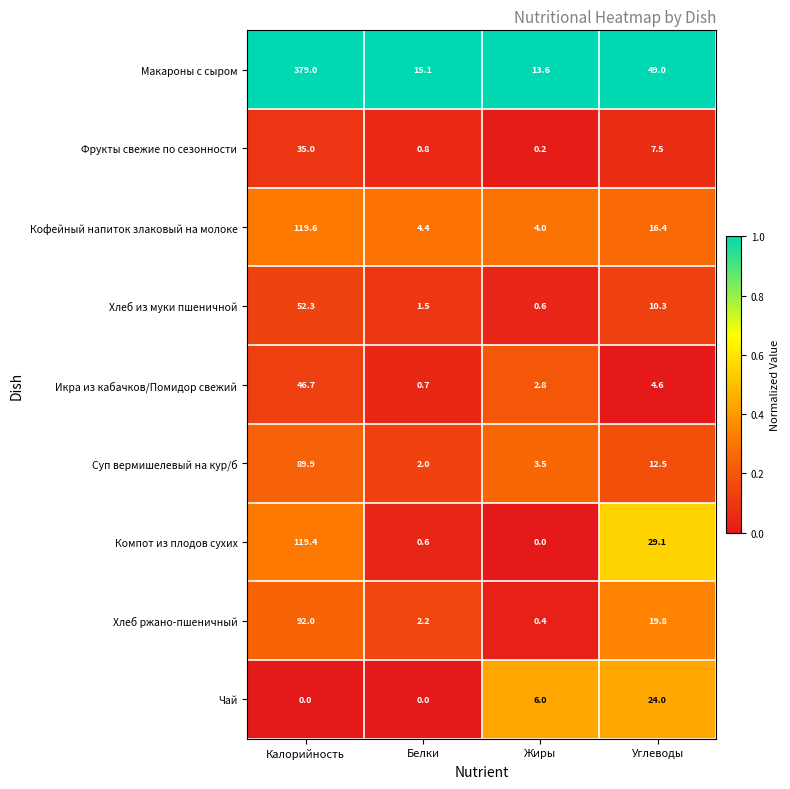

How many series are shown in this chart?

9